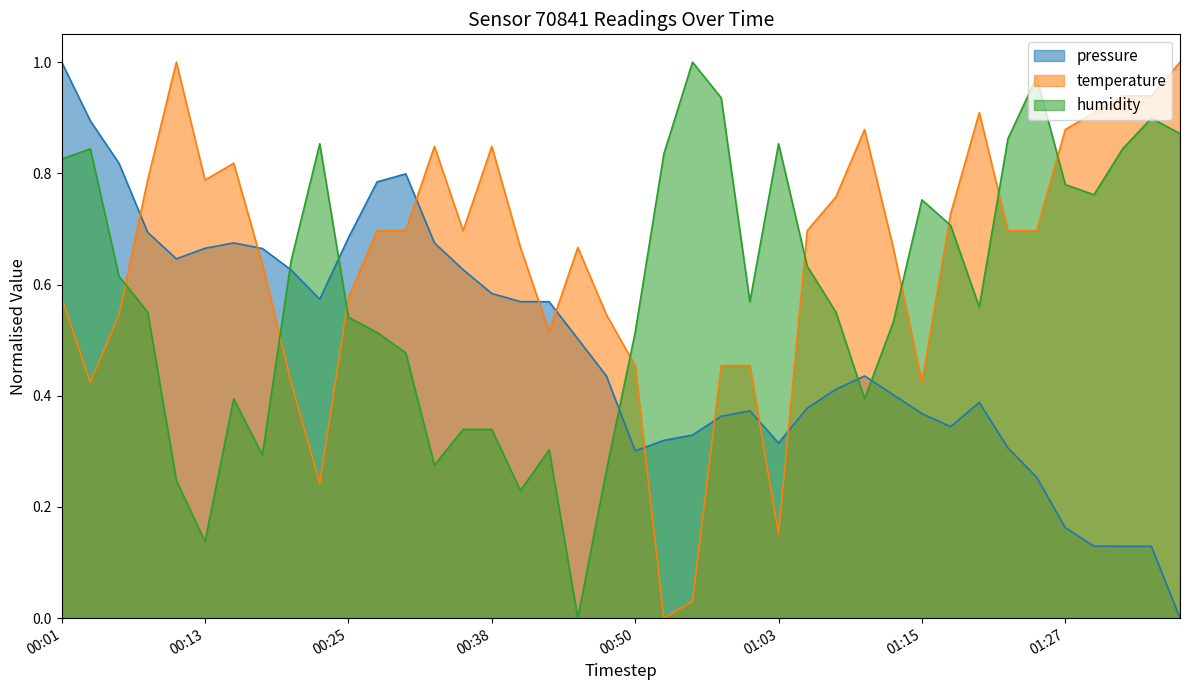

At which category does temperature reach its first local peak?

2023-01-30T00:11:18